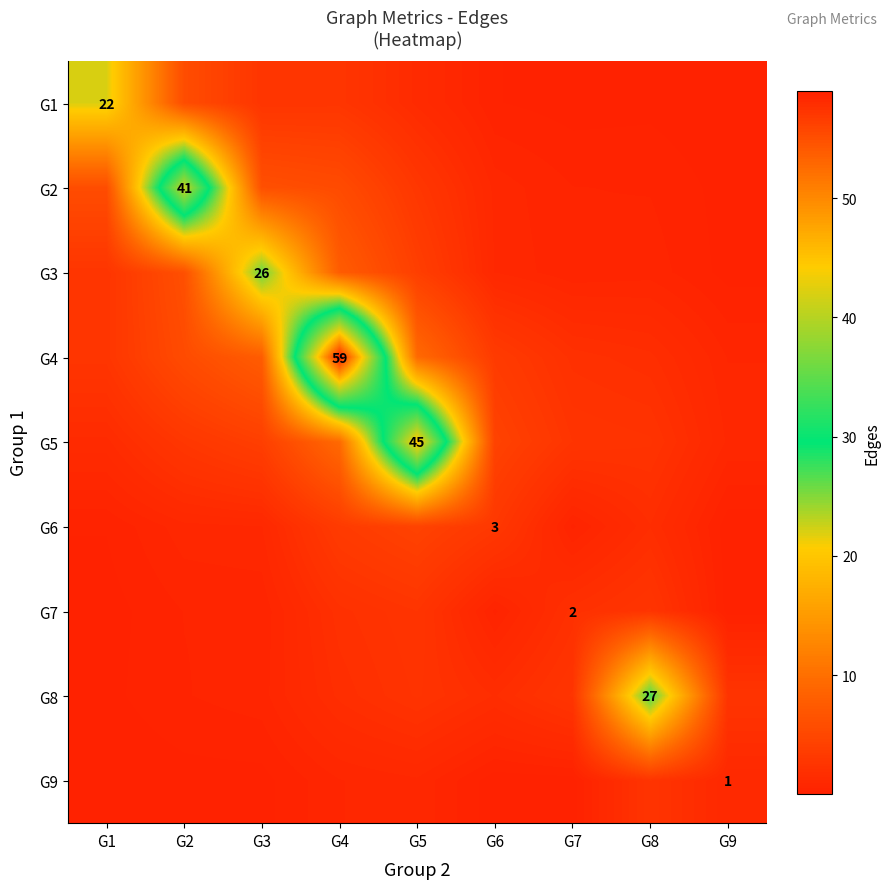

What is the difference between the highest and lowest values at G2?

40.8